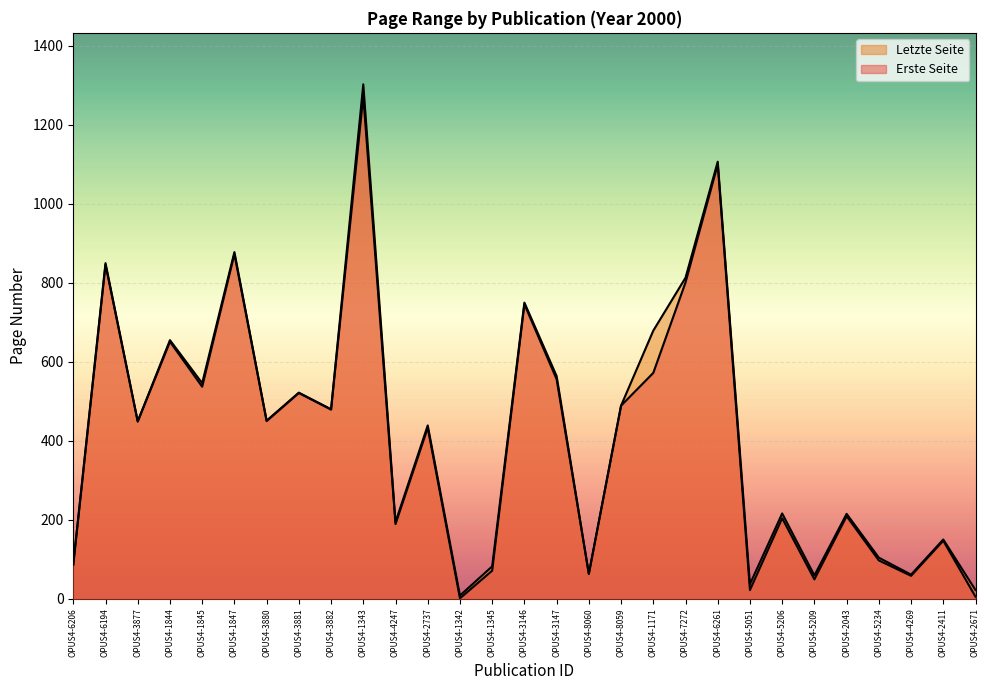

At which category does Letzte Seite reach its first local peak?

OPUS4-6194